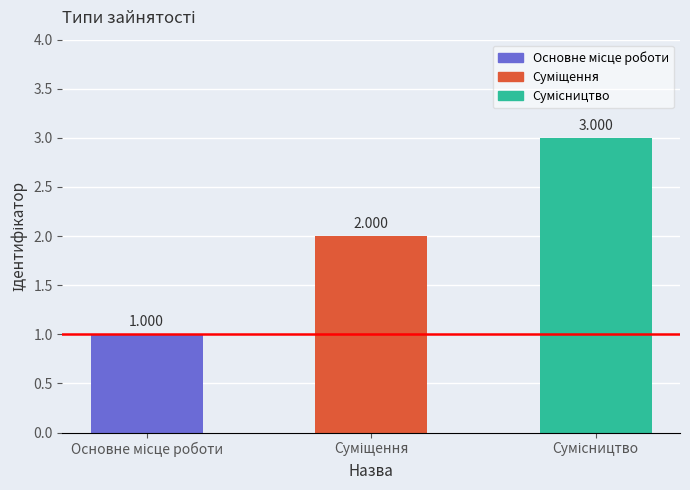

Count the values in the range 1 to 3.

3